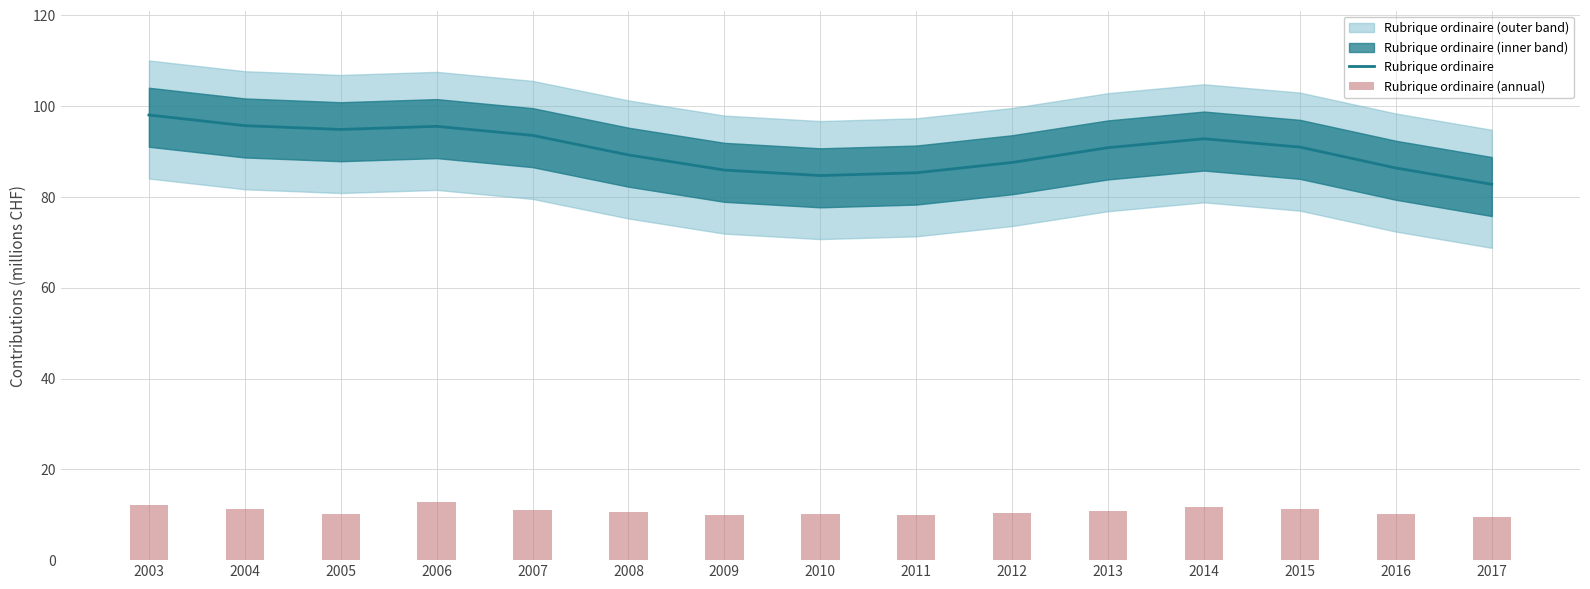

At which label does Rubrique ordinaire (annual) first exceed 10?

2003